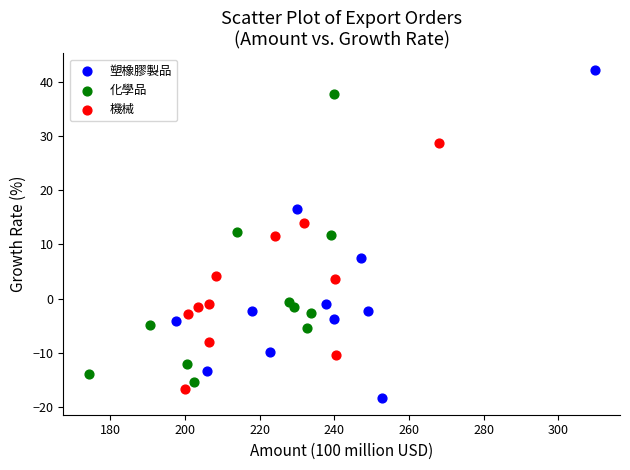

Which series reaches the maximum Y coordinate?

塑橡膠製品